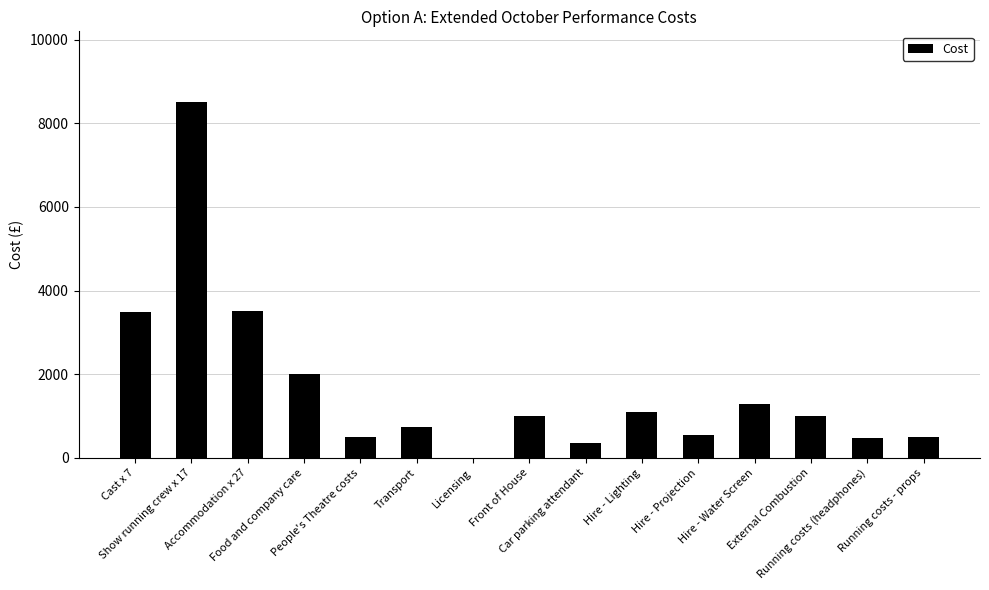

What is the sum of the values at Running costs - props and Show running crew x 17?

9000